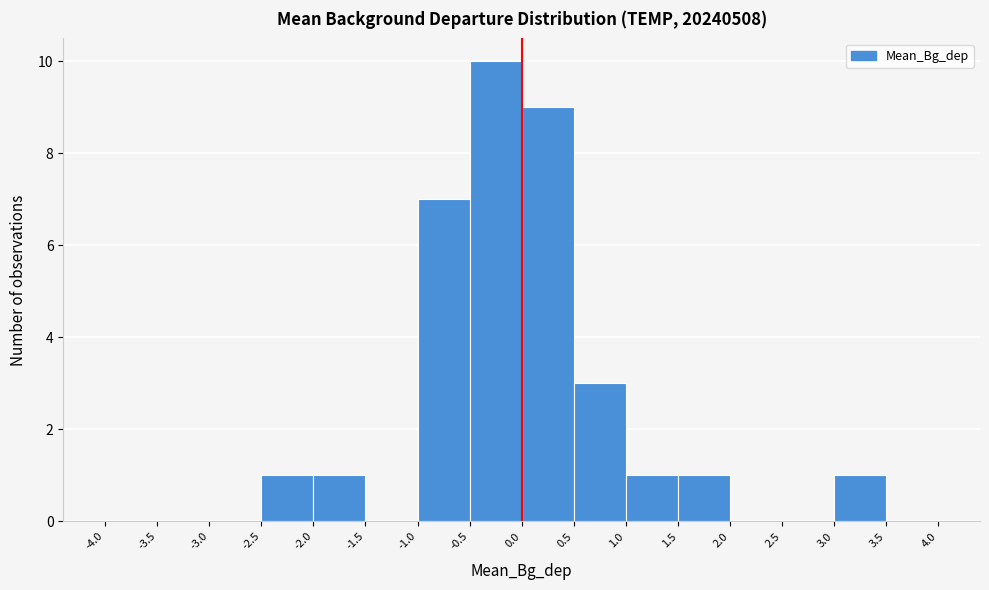

Reading left to right, list every bar in this chart as the range it spans on the x-axis followed by its height. The values are not printed on the chart, so give them approximately, as read against the axis.

-4.0 to -3.5: 0
-3.5 to -3.0: 0
-3.0 to -2.5: 0
-2.5 to -2.0: 1
-2.0 to -1.5: 1
-1.5 to -1.0: 0
-1.0 to -0.5: 7
-0.5 to 0.0: 10
0.0 to 0.5: 9
0.5 to 1.0: 3
1.0 to 1.5: 1
1.5 to 2.0: 1
2.0 to 2.5: 0
2.5 to 3.0: 0
3.0 to 3.5: 1
3.5 to 4.0: 0